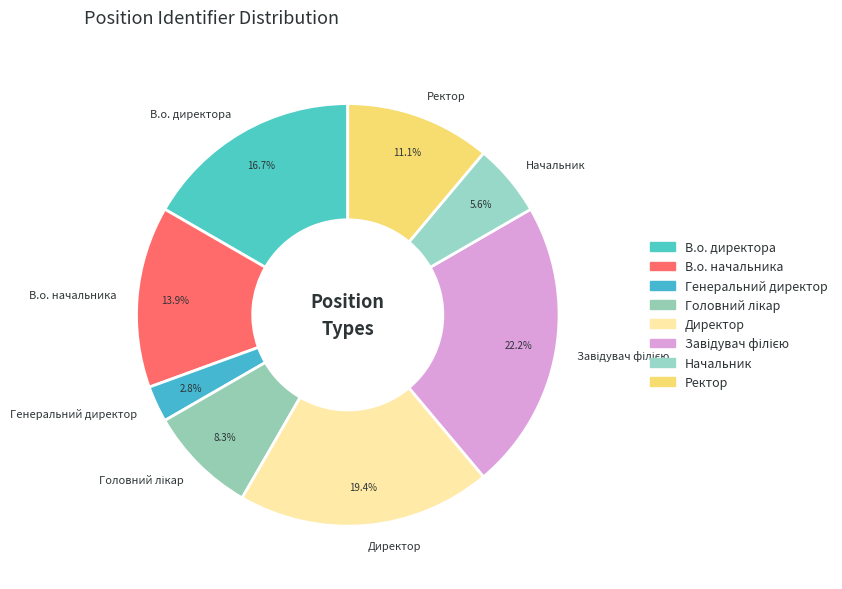

What is the ratio of the value at Ректор to the value at Директор?

0.6